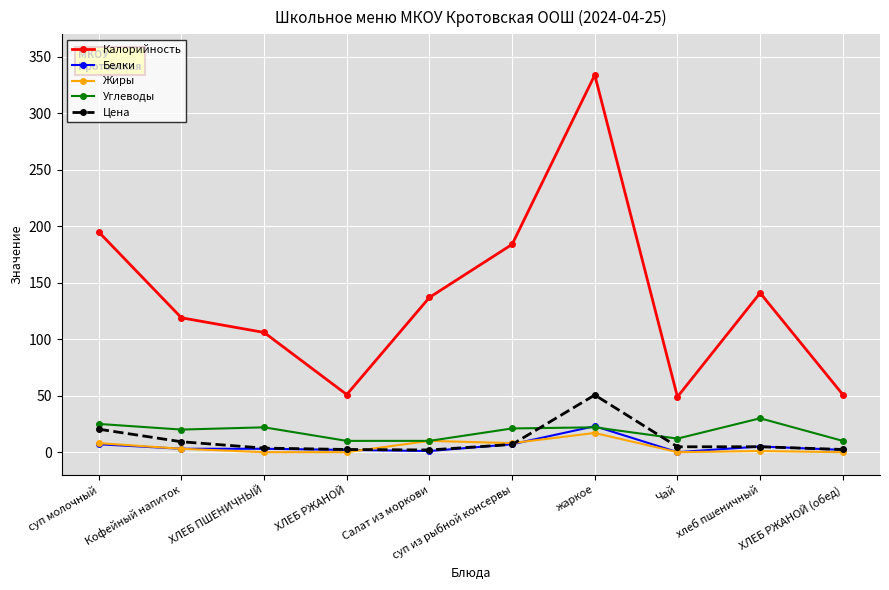

True or false: Углеводы and Цена cross at least once.

True